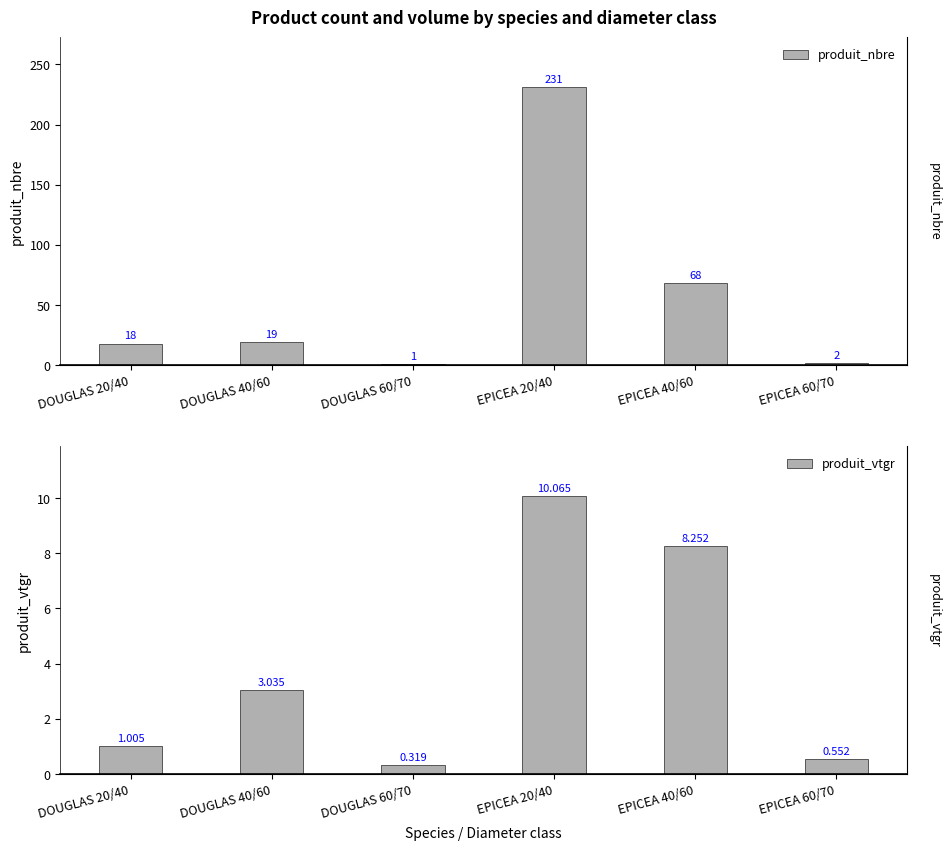

Between EPICEA 40/60 and EPICEA 60/70, which is larger?

EPICEA 40/60